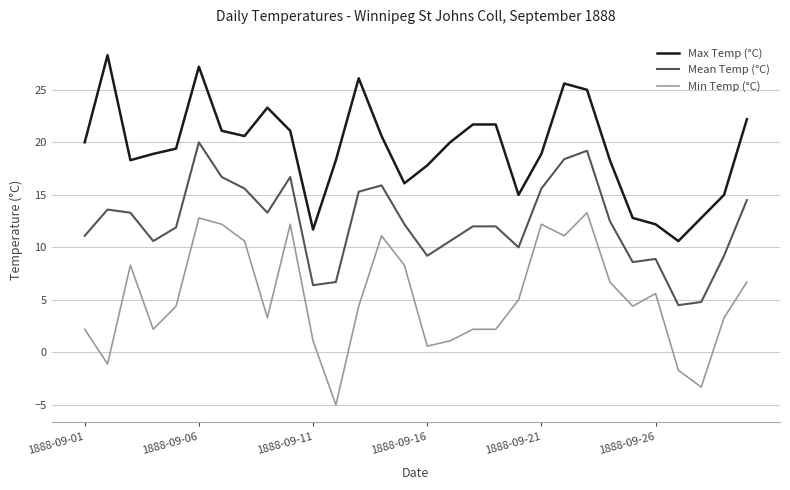

Rank the series by their maximum value, from lowest to highest.

Min Temp (°C), Mean Temp (°C), Max Temp (°C)